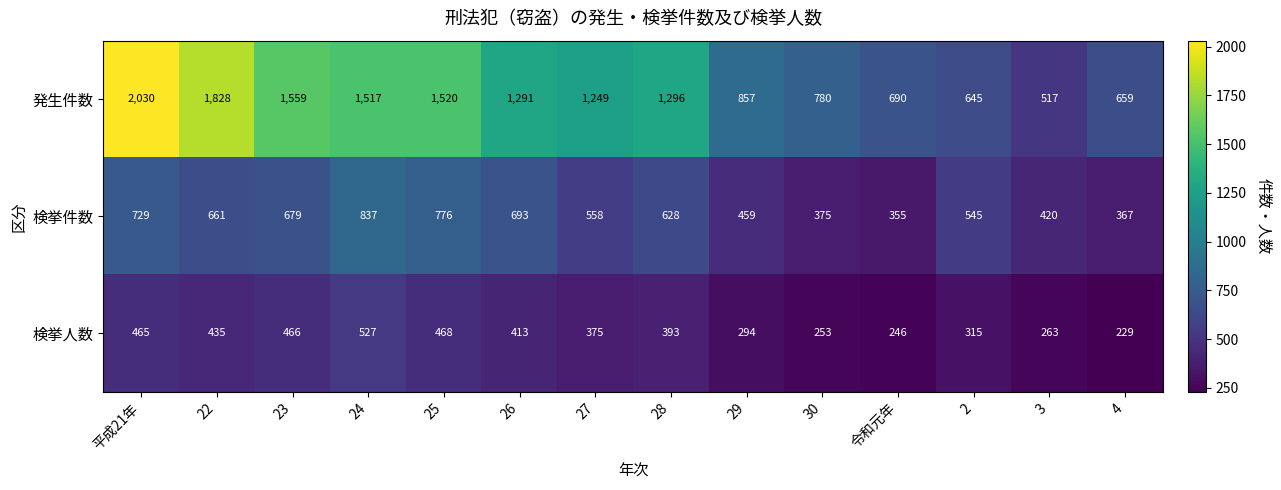

Which series changed the most between 27 and 3?

発生件数